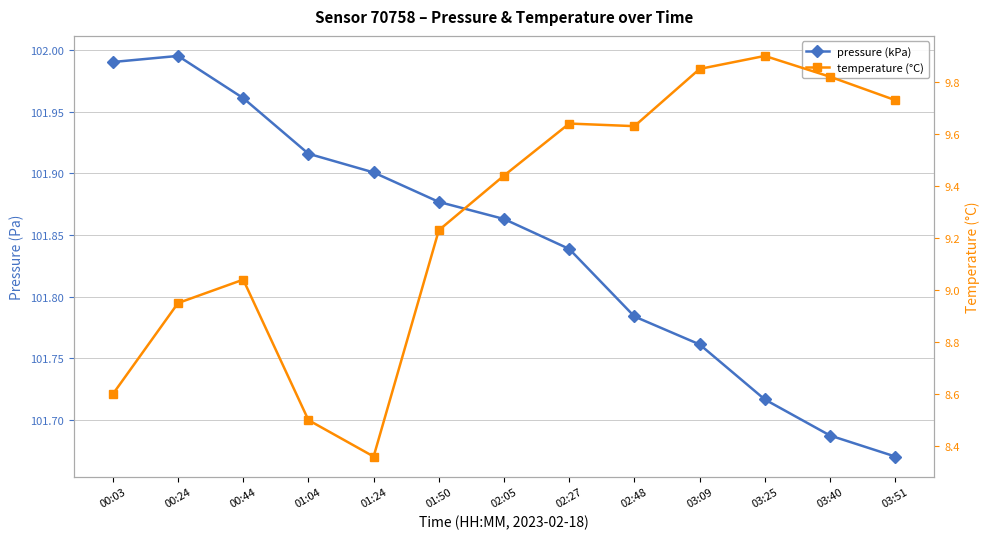

Is the value of pressure (kPa) at 01:04 greater than the value of temperature (°C) at 03:40?

Yes